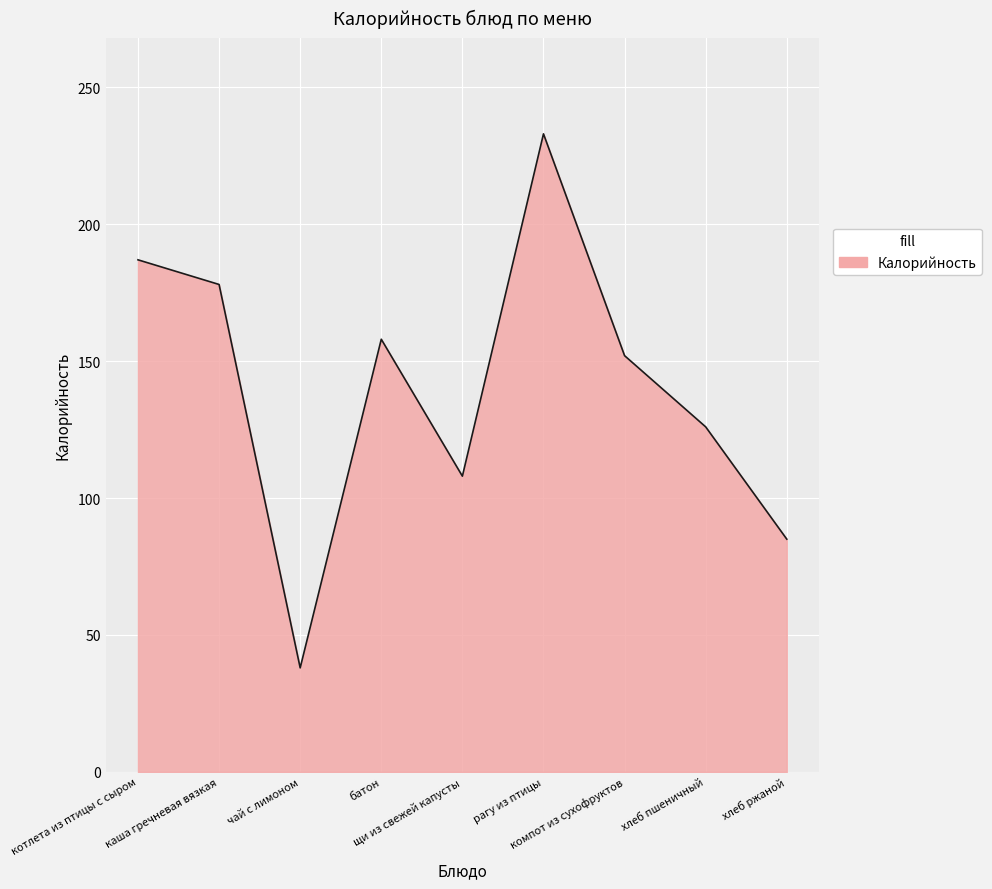

At which label is the value closest to 135?

хлеб пшеничный